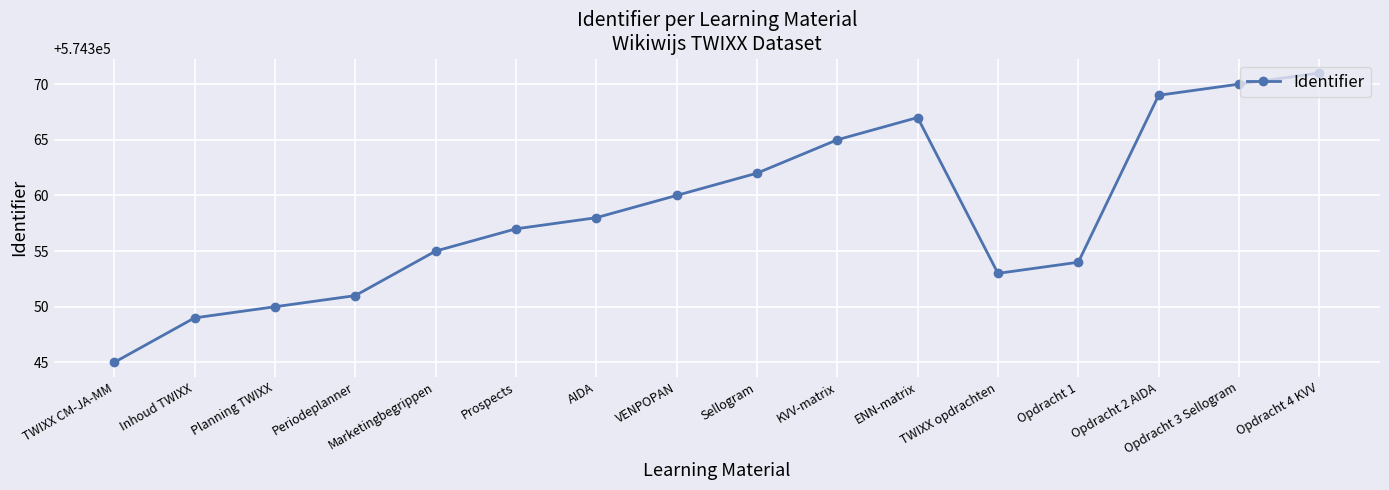

Rank the categories by value from highest to lowest.

Opdracht 4 KVV, Opdracht 3 Sellogram, Opdracht 2 AIDA, ENN-matrix, KVV-matrix, Sellogram, VENPOPAN, AIDA, Prospects, Marketingbegrippen, Opdracht 1, TWIXX opdrachten, Periodeplanner, Planning TWIXX, Inhoud TWIXX, TWIXX CM-JA-MM